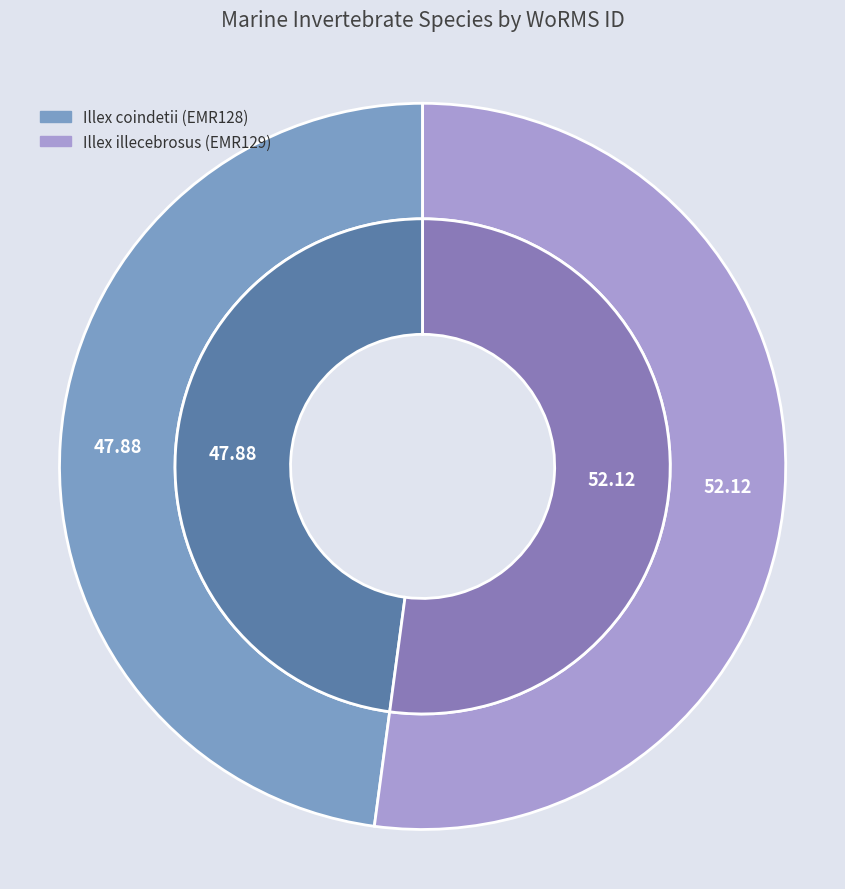

To the nearest percent, what percentage of the pie is Illex illecebrosus?

52%